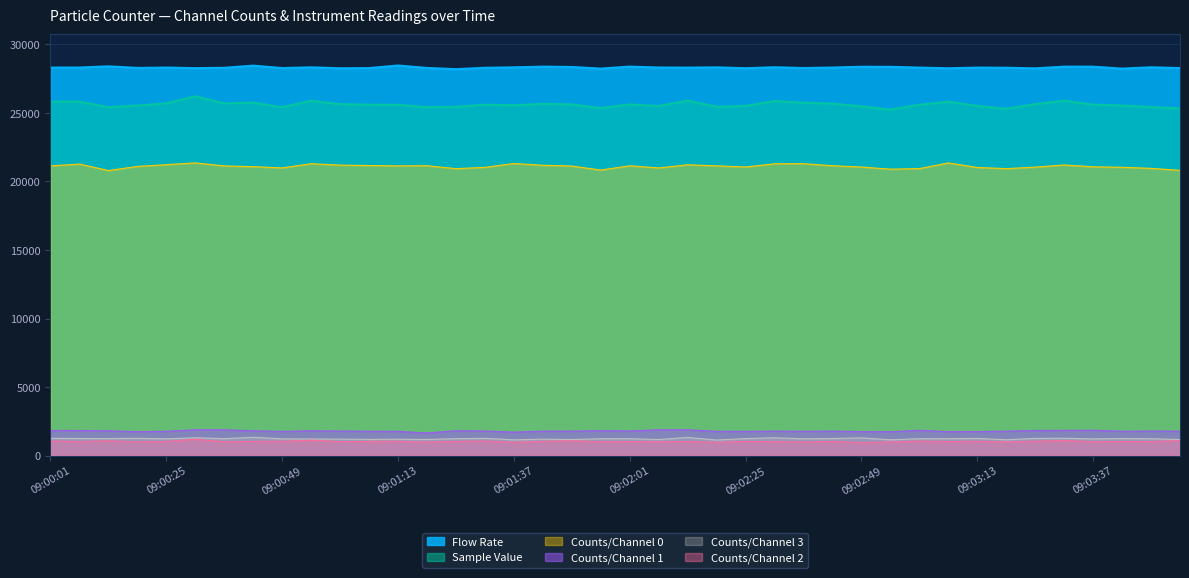

At which category does Counts/Channel 1 reach its first local peak?

09:00:07